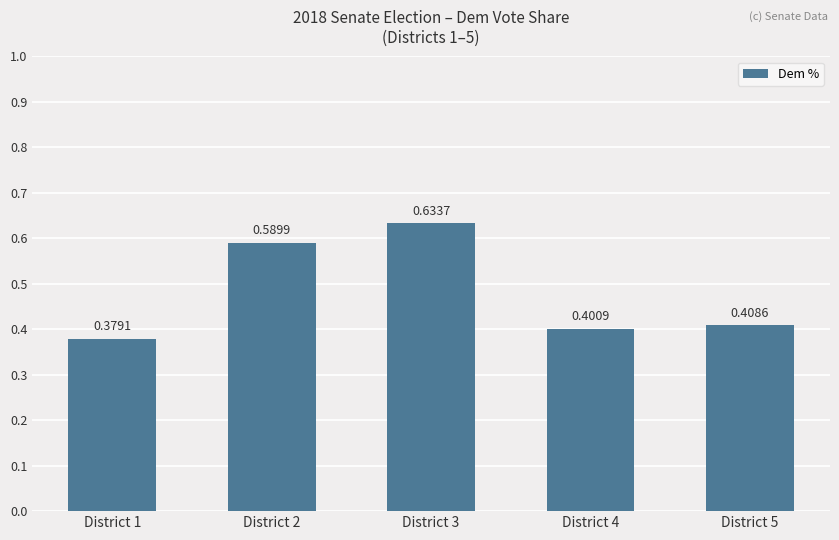

Rank the categories by value from highest to lowest.

District 3, District 2, District 5, District 4, District 1